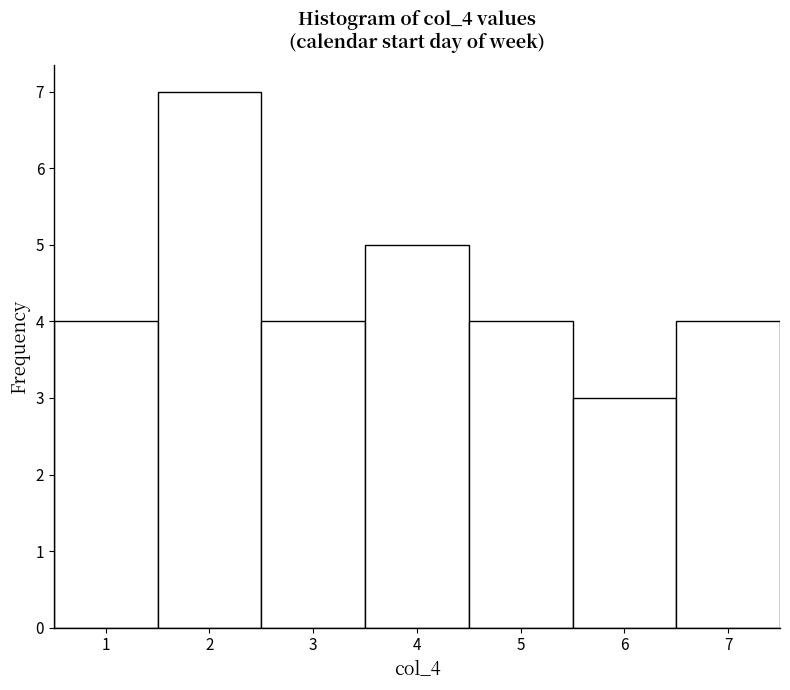

Reading left to right, list every bar in this chart as the range it spans on the x-axis followed by its height. The values are not printed on the chart, so give them approximately, as read against the axis.

0.5 to 1.5: 4
1.5 to 2.5: 7
2.5 to 3.5: 4
3.5 to 4.5: 5
4.5 to 5.5: 4
5.5 to 6.5: 3
6.5 to 7.5: 4